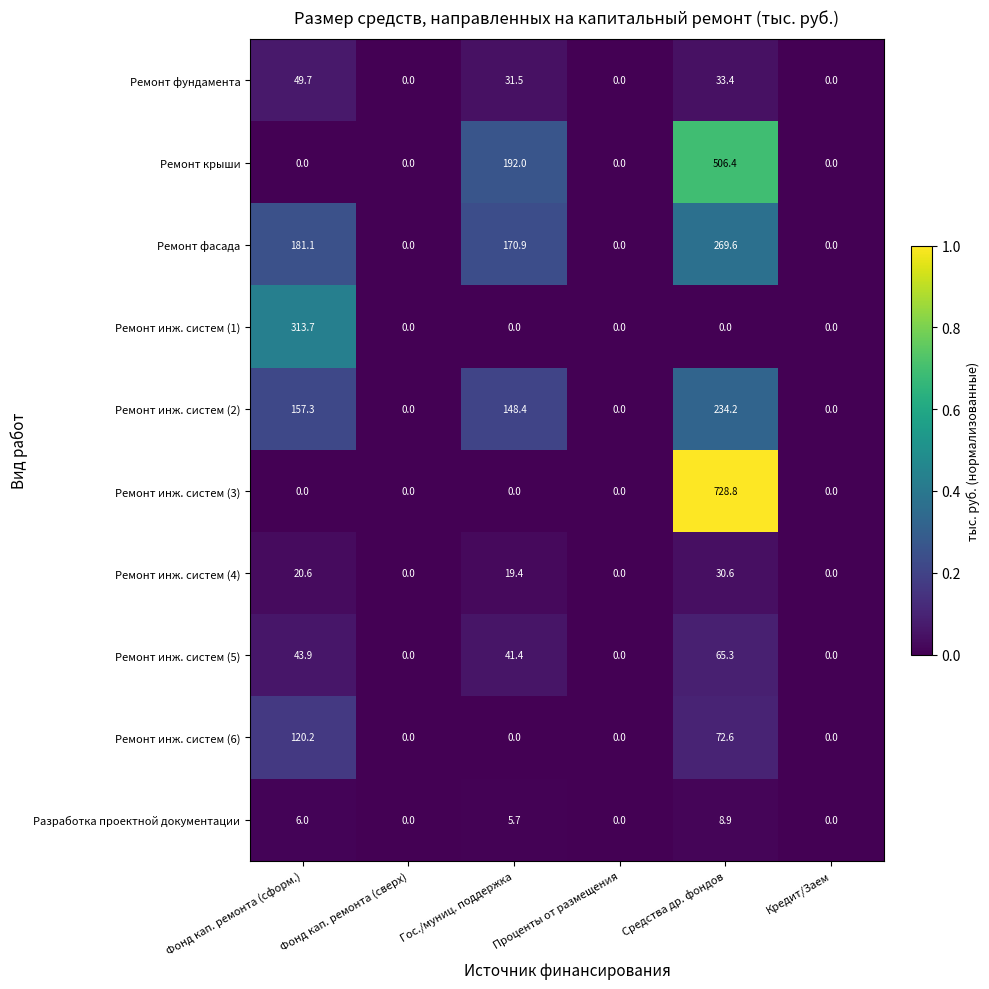

Is it true that Ремонт инж. систем (5) equals -24.6 at Кредит/Заем?

False